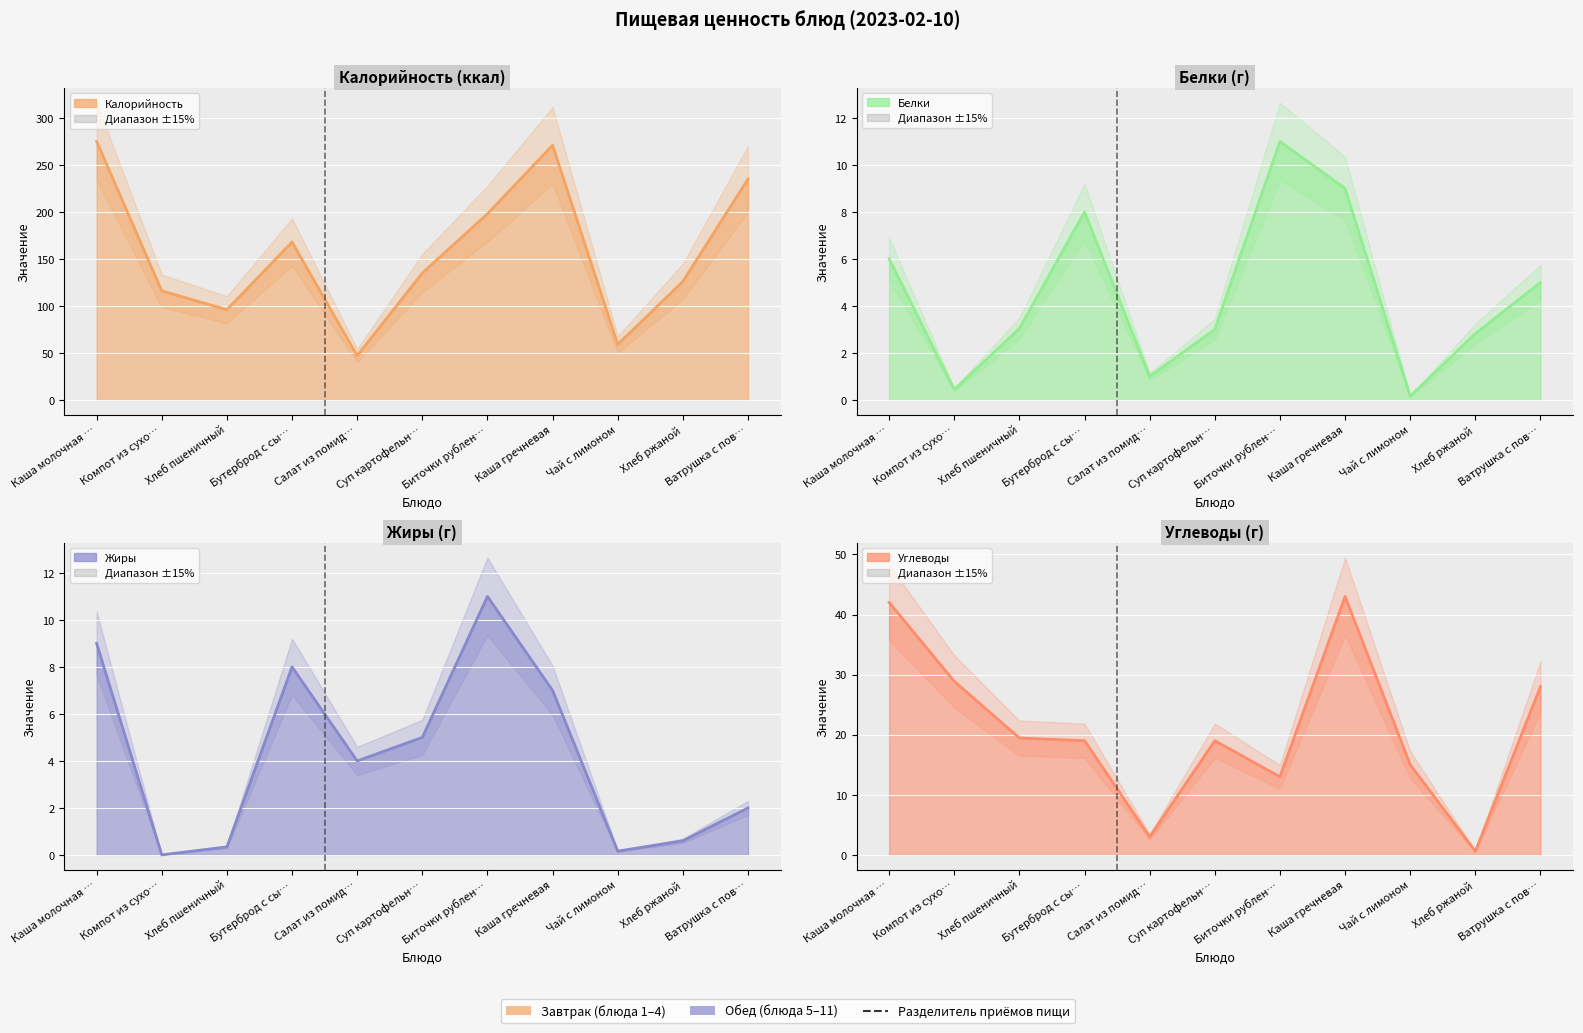

List the labels in order of Углеводы линия value, smallest first.

Хлеб ржаной, Салат из помид…, Биточки рублен…, Чай с лимоном, Бутерброд с сы…, Суп картофельн…, Хлеб пшеничный, Ватрушка с пов…, Компот из сухо…, Каша молочная …, Каша гречневая